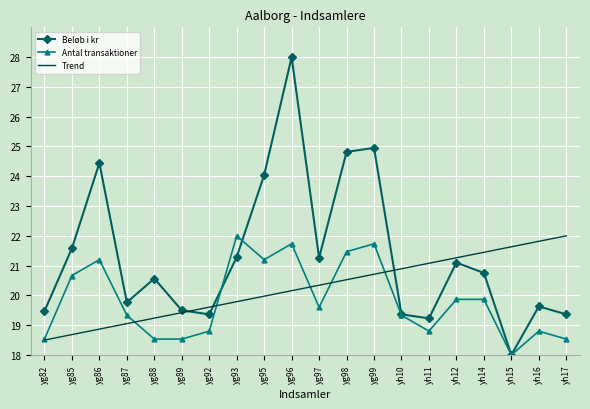

Rank the categories by Trend value from lowest to highest.

yg82, yg85, yg86, yg87, yg88, yg89, yg92, yg93, yg95, yg96, yg97, yg98, yg99, yh10, yh11, yh12, yh14, yh15, yh16, yh17